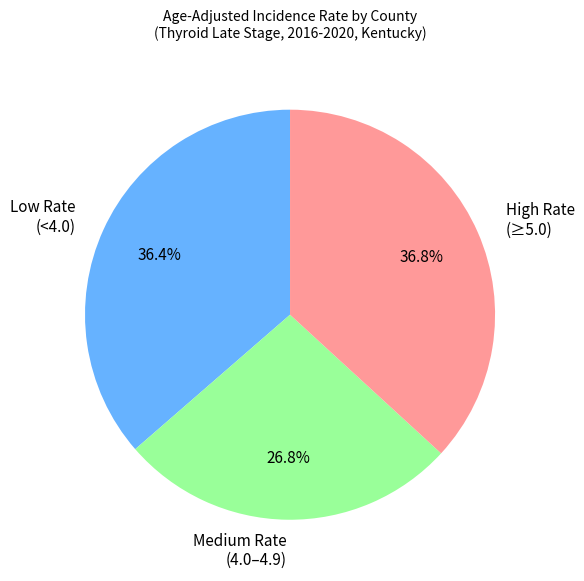

Approximately how many times larger is the value at Medium Rate (4.0–4.9) compared to High Rate (≥5.0)?

0.7